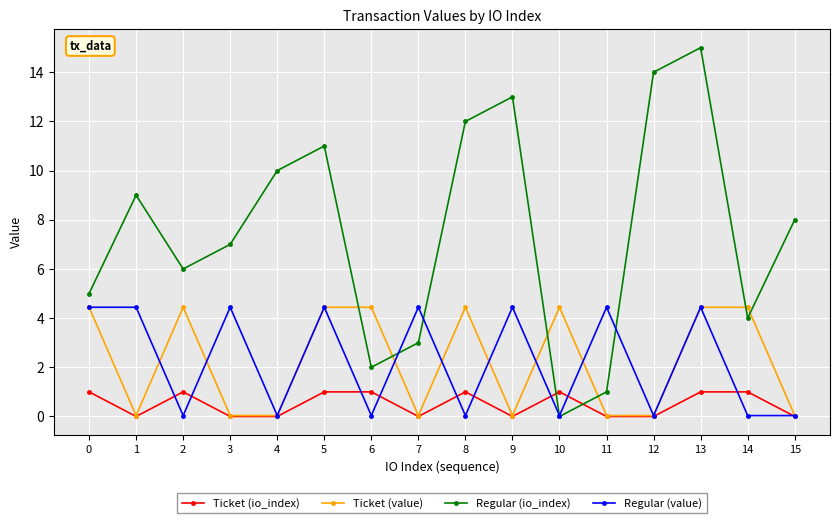

The Ticket (io_index) series shows 1.0 at 5. True or false?

True